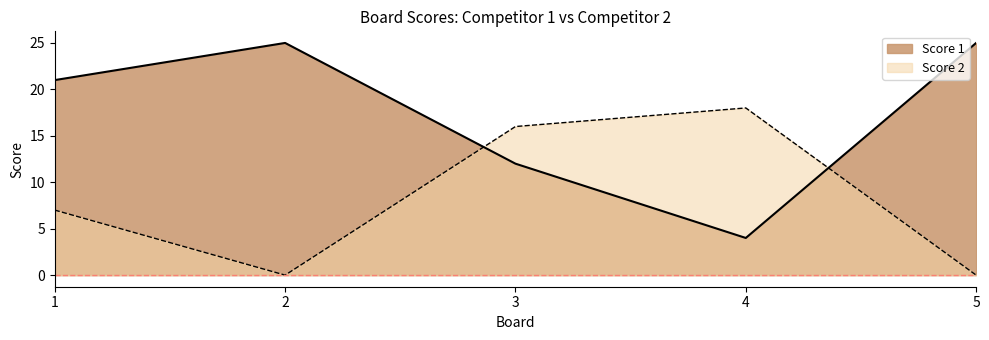

How many lines are shown in the chart?

2